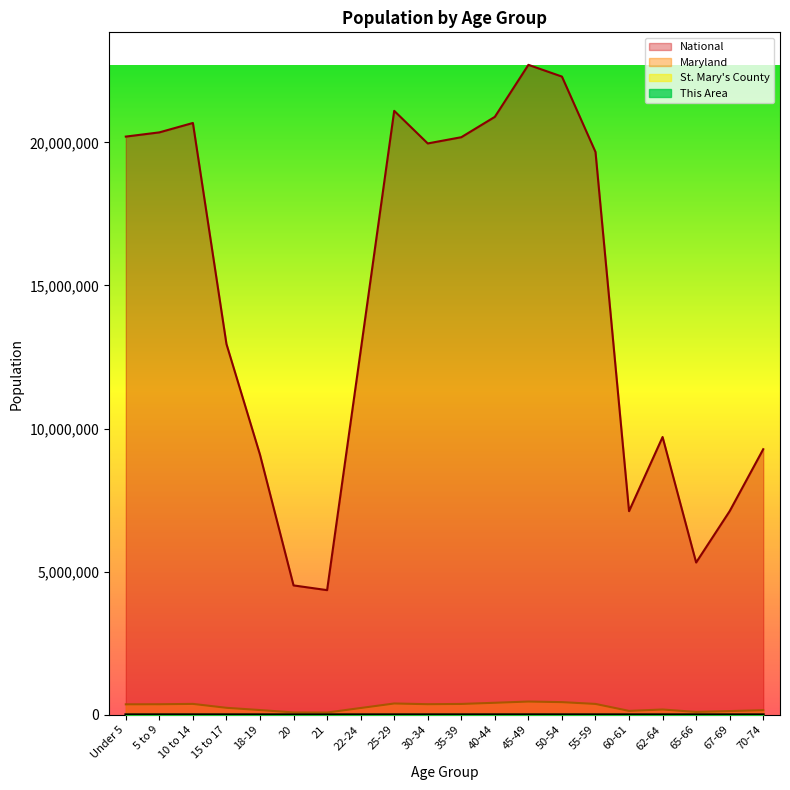

The value of This Area at 18-19 is 349. True or false?

True